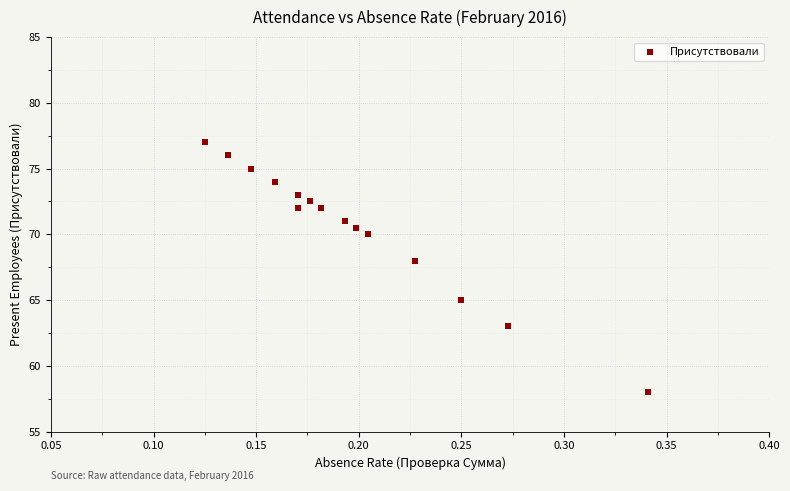

What Y value in the scatter plot is closest to 67?

68.0